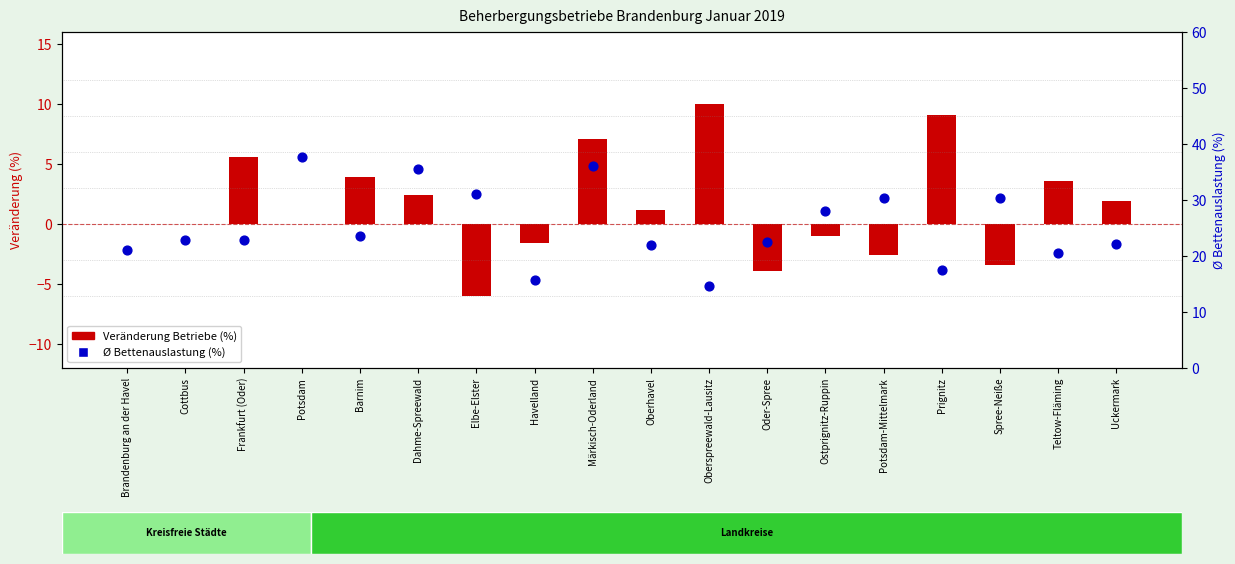

Which series contains the lowest Y value?

Veränderung Betriebe (%)